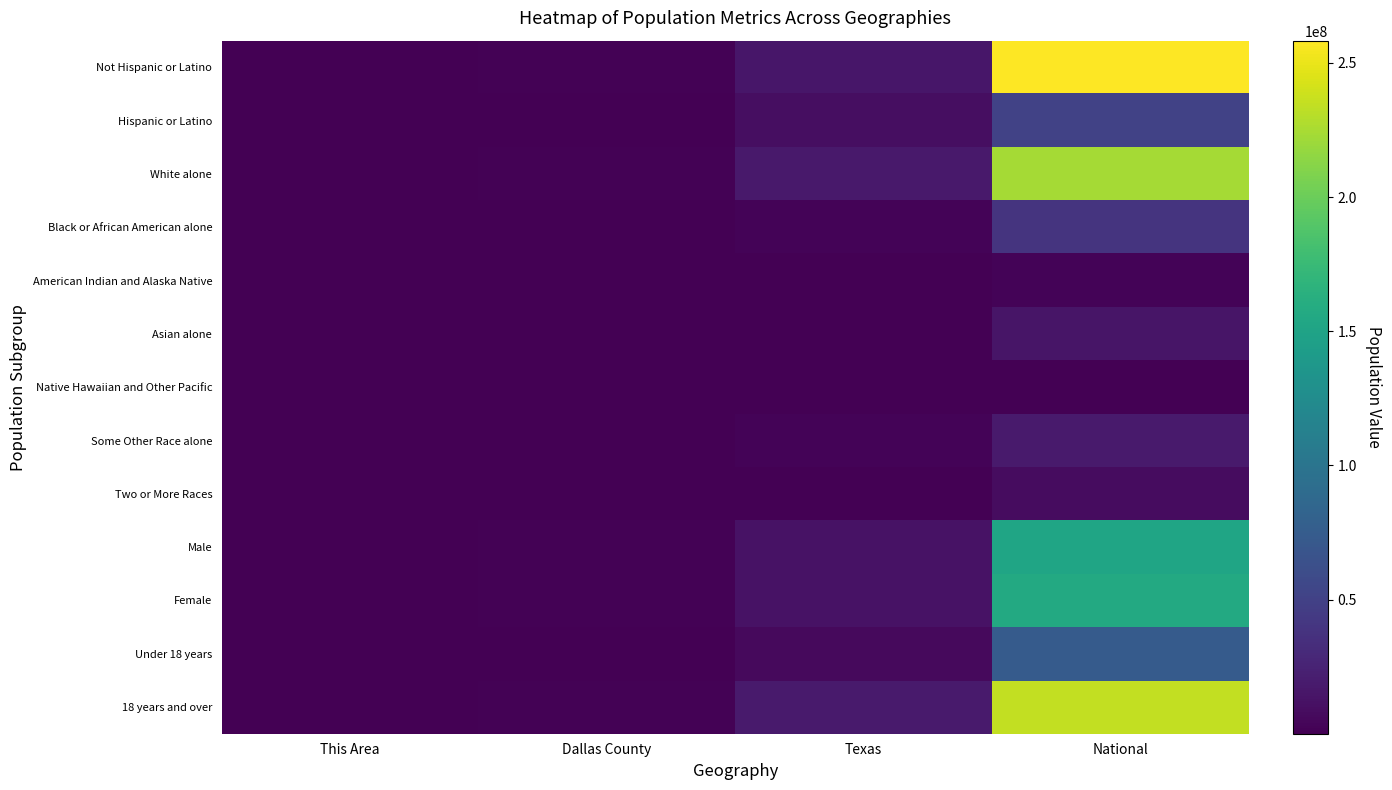

Reading left to right, transcribe all the data shown in this chart.

Not Hispanic or Latino: This Area=3164	Dallas County=1462199	Texas=15684640	National=258267944
Hispanic or Latino: This Area=1748	Dallas County=905940	Texas=9460921	National=50477594
White alone: This Area=2592	Dallas County=1267861	Texas=17701552	National=223553265
Black or African American alone: This Area=1319	Dallas County=528200	Texas=2979598	National=38929319
American Indian and Alaska Native: This Area=31	Dallas County=17133	Texas=170972	National=2932248
Asian alone: This Area=40	Dallas County=119250	Texas=964596	National=14674252
Native Hawaiian and Other Pacific: This Area=7	Dallas County=1222	Texas=21656	National=540013
Some Other Race alone: This Area=813	Dallas County=367610	Texas=2628186	National=19107368
Two or More Races: This Area=110	Dallas County=66863	Texas=679001	National=9009073
Male: This Area=2276	Dallas County=1171002	Texas=12472280	National=151781326
Female: This Area=2636	Dallas County=1197137	Texas=12673281	National=156964212
Under 18 years: This Area=1449	Dallas County=654263	Texas=6865824	National=74181467
18 years and over: This Area=3463	Dallas County=1713876	Texas=18279737	National=234564071